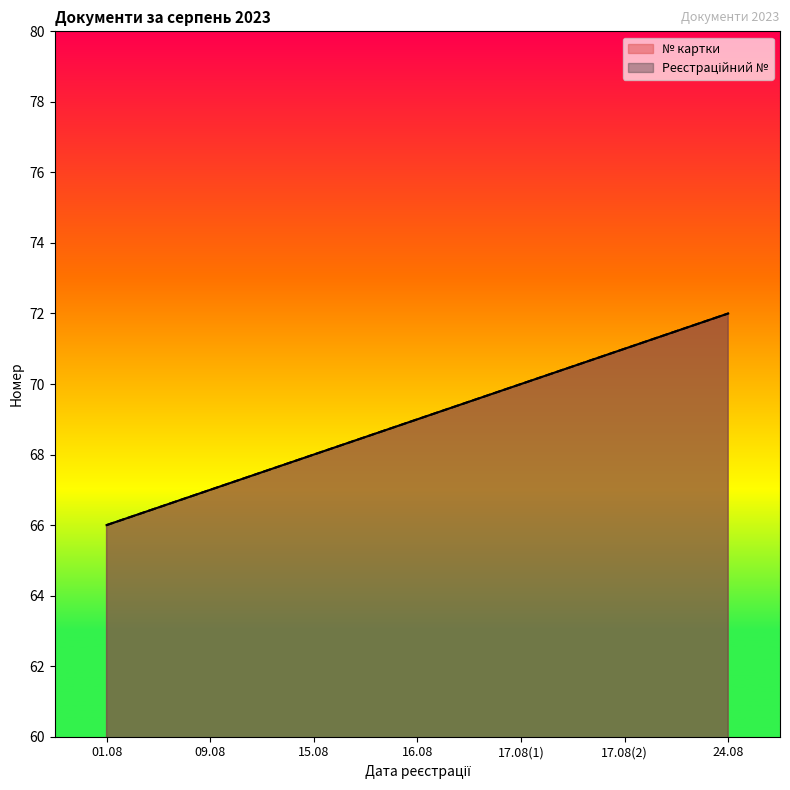

True or false: Реєстраційний № and № картки intersect in this chart.

False